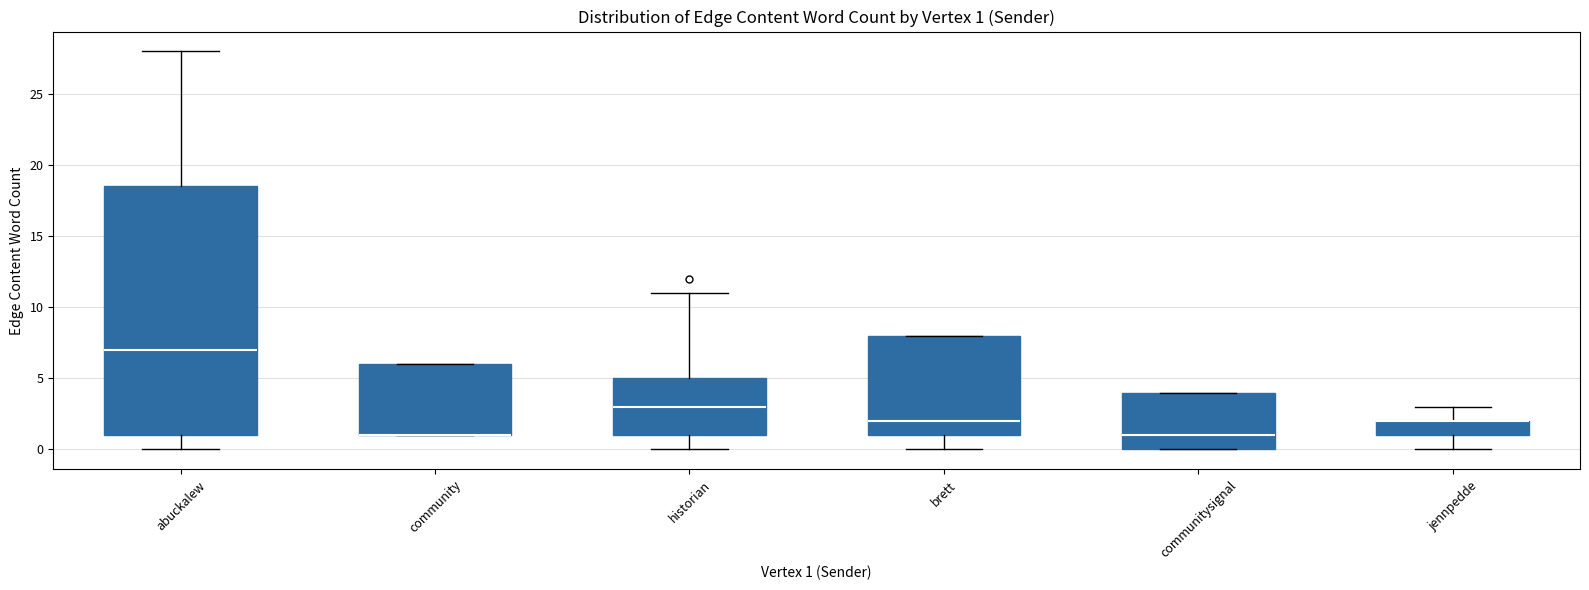

Which box is the tallest, from its lower edge to its upper edge?

abuckalew